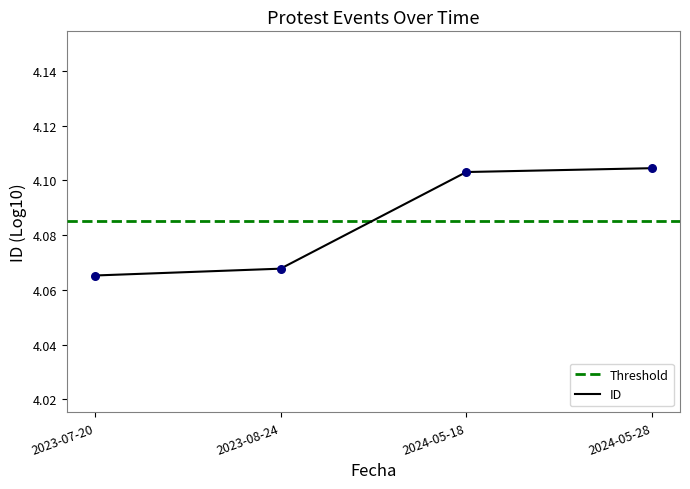

Approximately how many times larger is the value at 2023-08-24 compared to 2023-07-20?

1.0